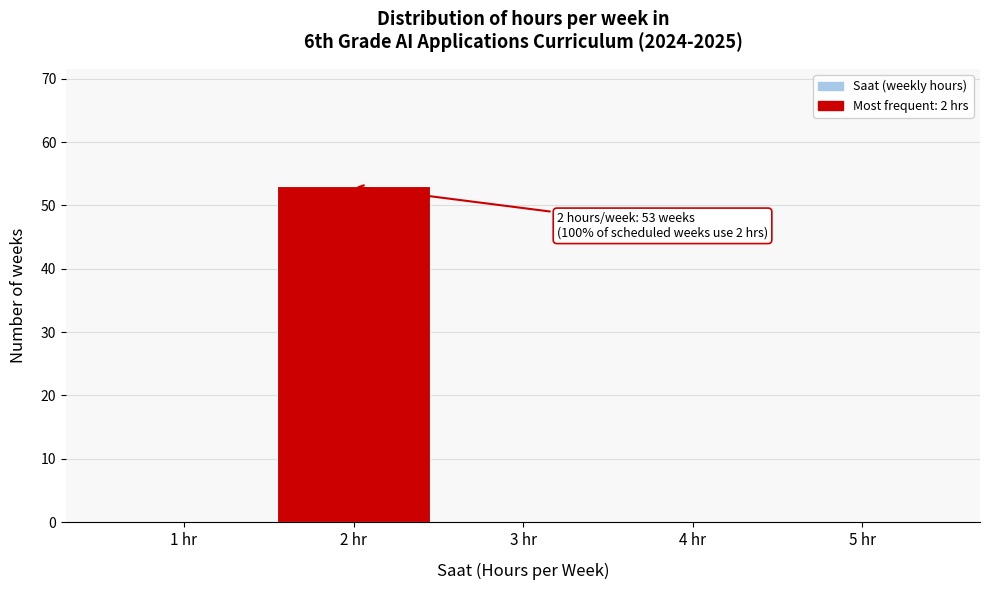

Reading left to right, transcribe all the data shown in this chart.

1 hr=0	2 hr=53	3 hr=0	4 hr=0	5 hr=0